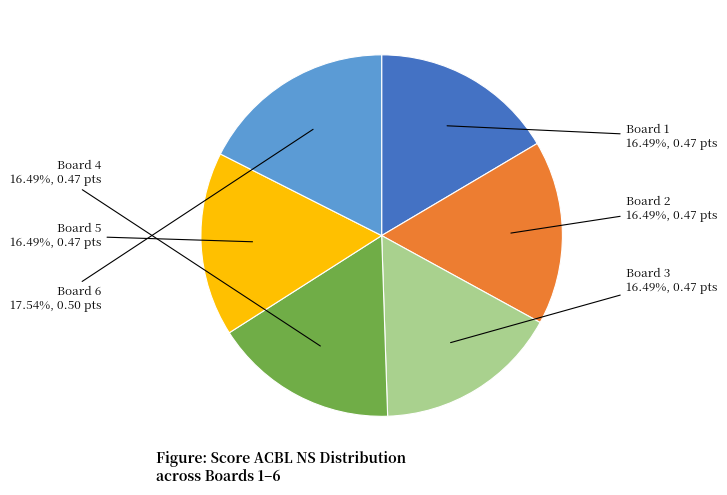

What is the largest slice in the pie chart?

Board 6